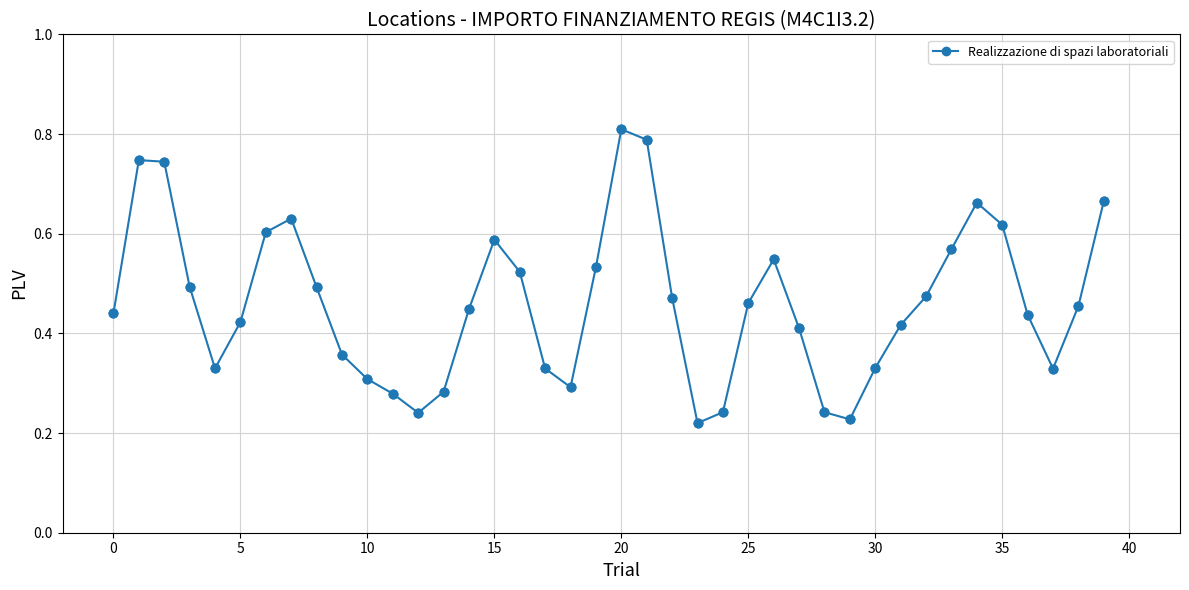

Count the values in the range 0 to 1.

40